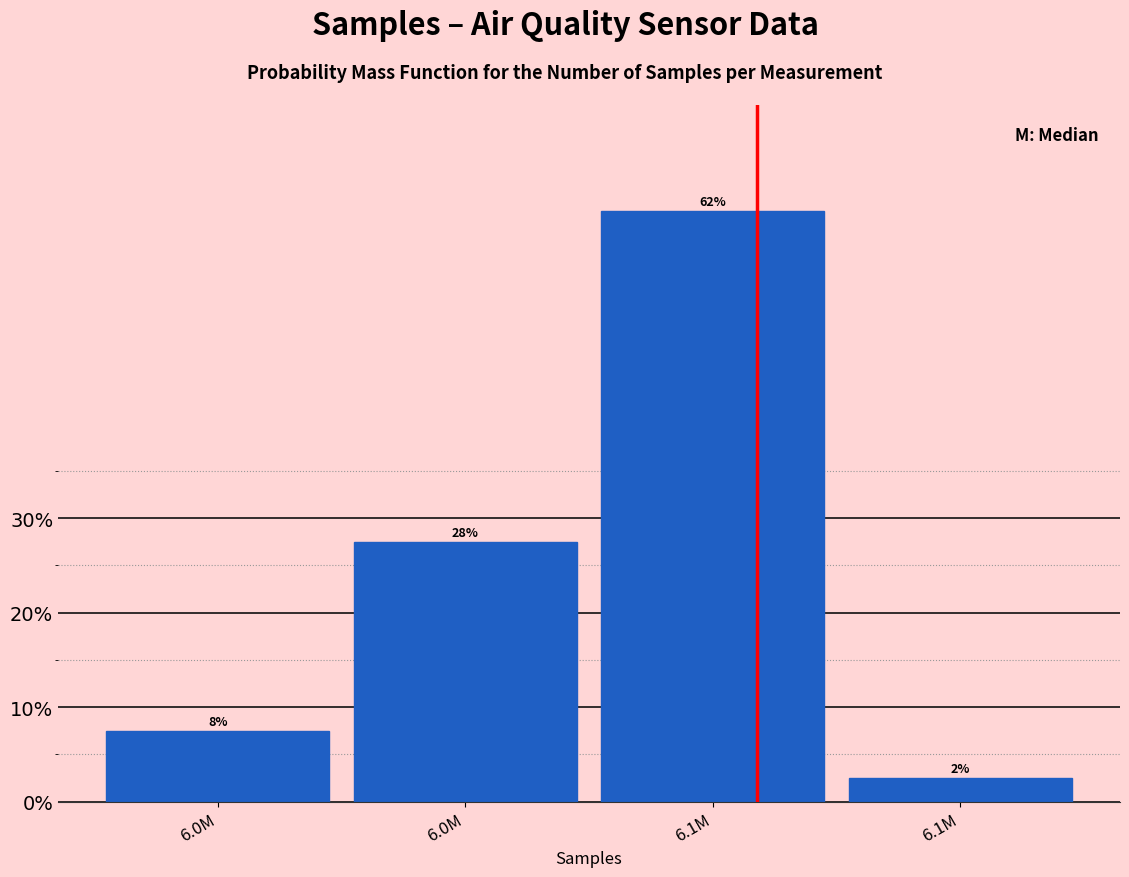

How many bars are there in total?

4